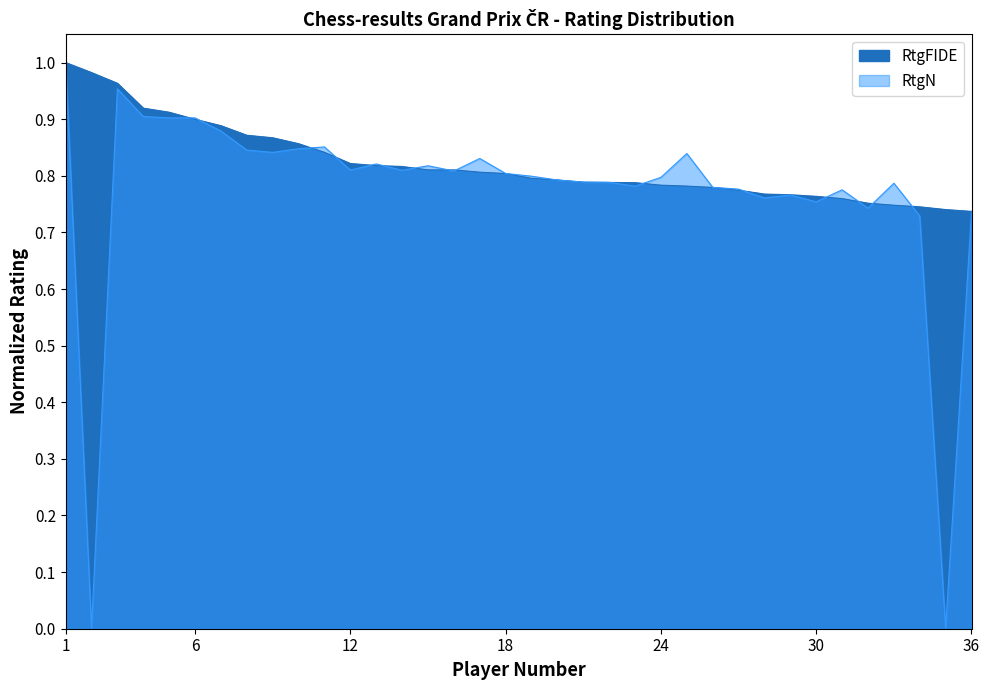

How many values in RtgN are above zero?

34